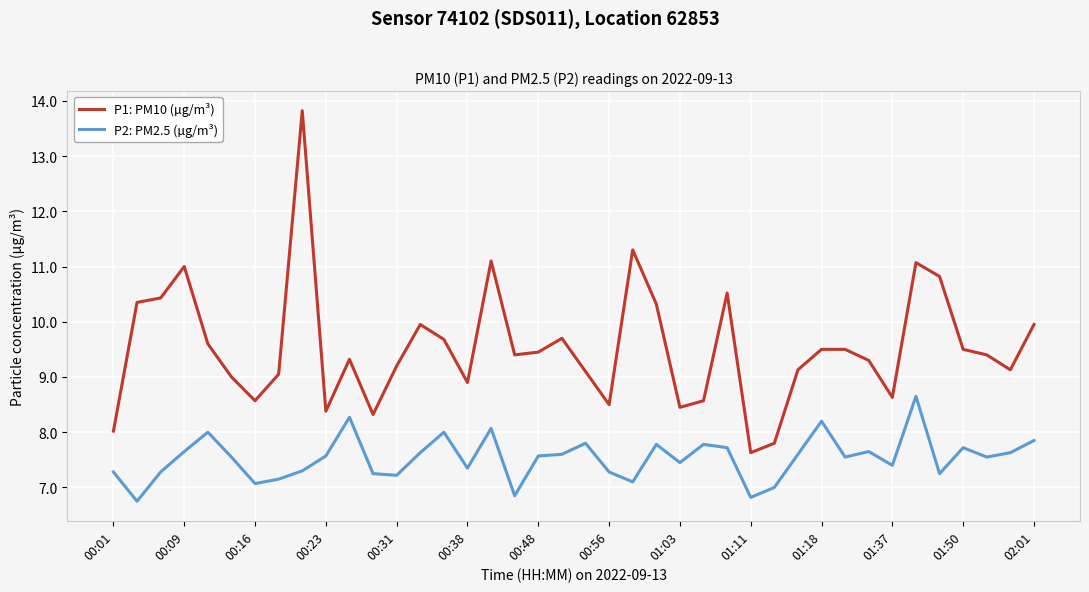

List the series in order of their peak value, lowest first.

P2: PM2.5 (µg/m³), P1: PM10 (µg/m³)